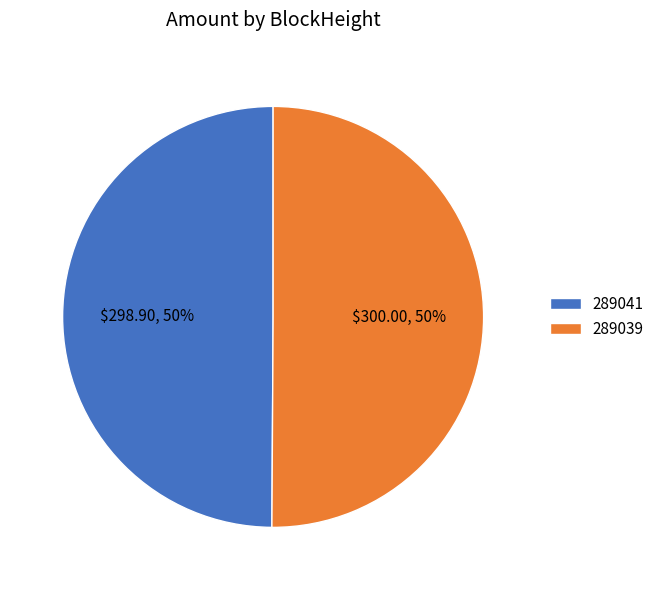

To the nearest percent, what portion does 289041 represent?

50%